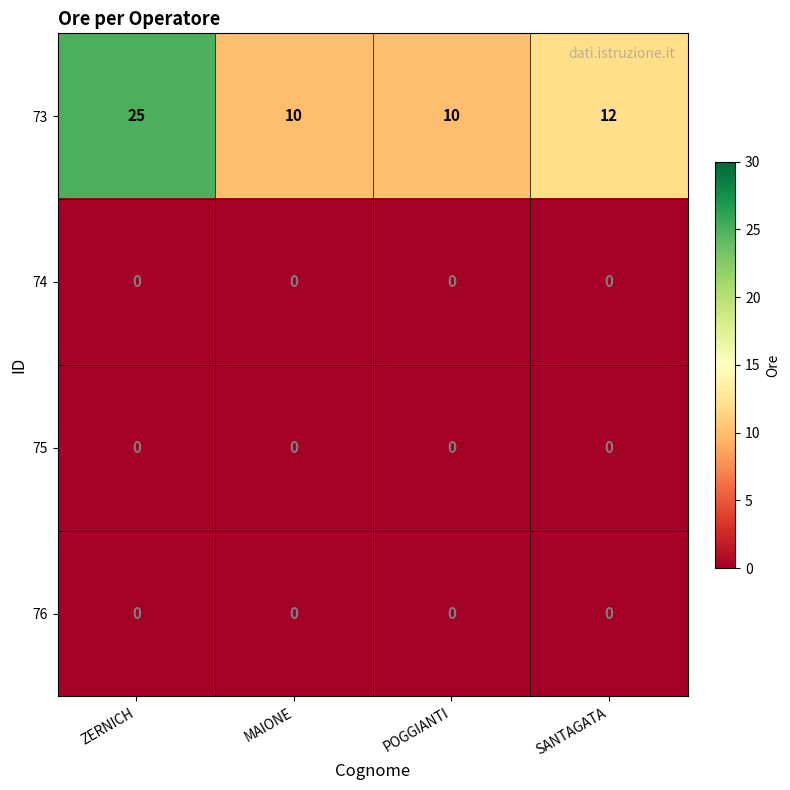

What is the difference between the highest and lowest values at ZERNICH?

25